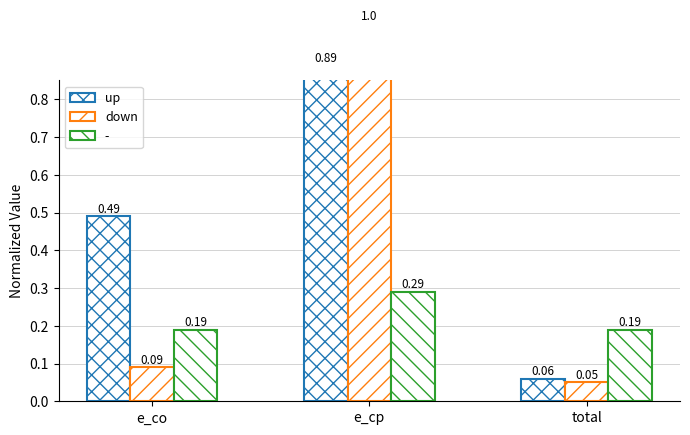

List the labels in order of down value, smallest first.

total, e_co, e_cp